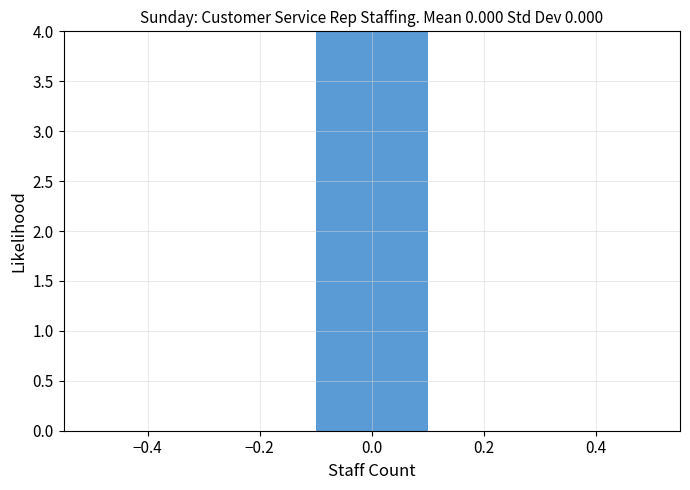

Reading left to right, list every bar in this chart as the range it spans on the x-axis followed by its height. The values are not printed on the chart, so give them approximately, as read against the axis.

-0.5 to -0.3: 0
-0.3 to -0.1: 0
-0.1 to 0.1: 4
0.1 to 0.3: 0
0.3 to 0.5: 0